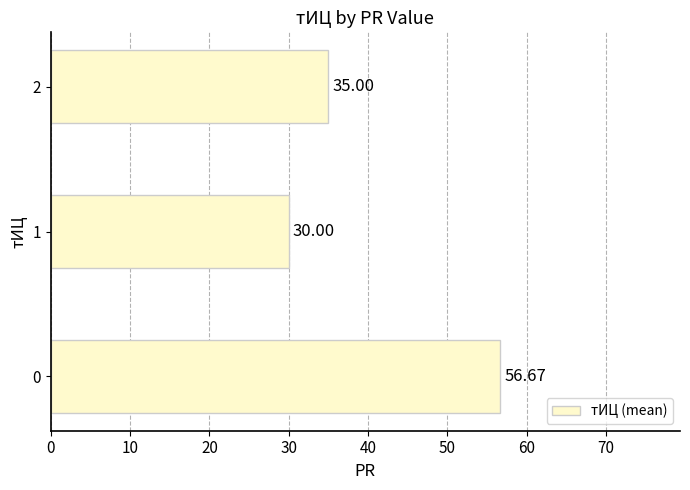

Rank the categories by value from highest to lowest.

0, 2, 1